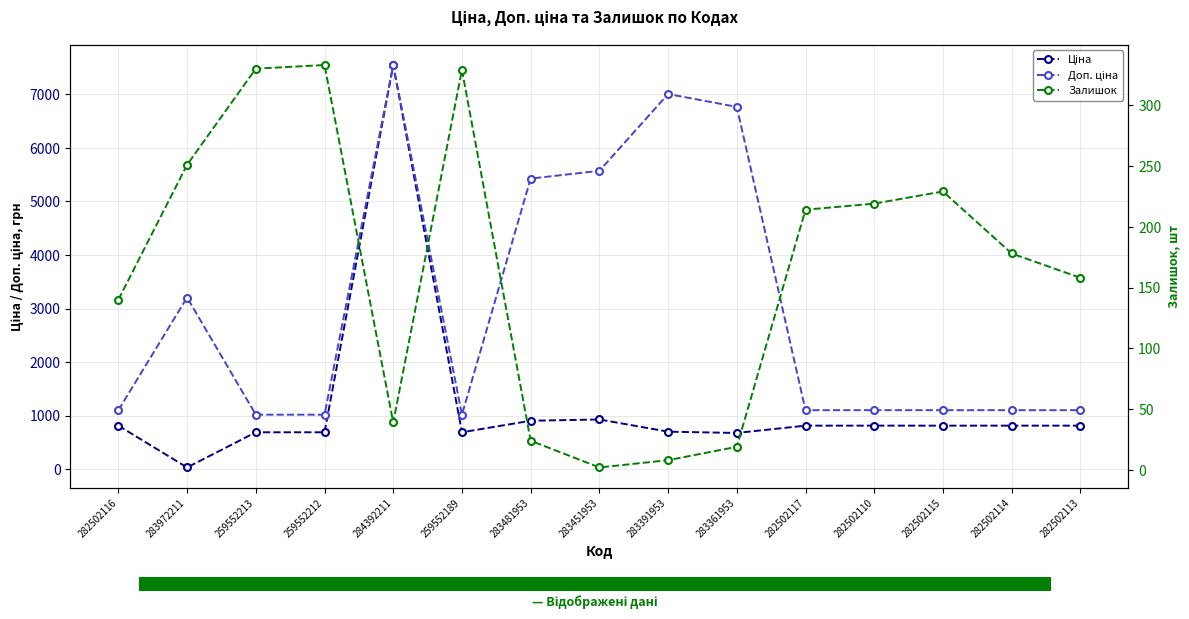

Where is Ціна nearest to the value 3788?

283451953